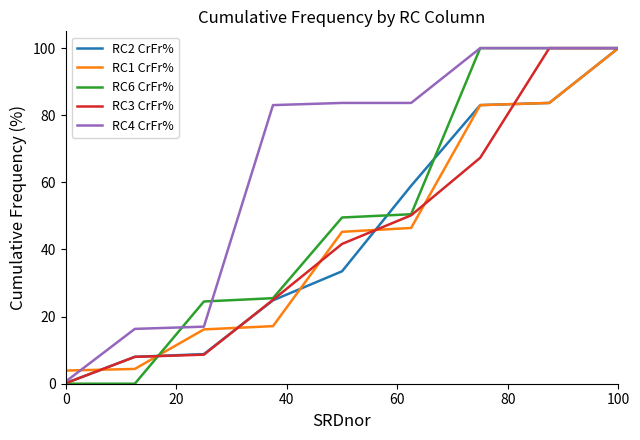

Which series has the largest total across all categories?

RC4 CrFr%